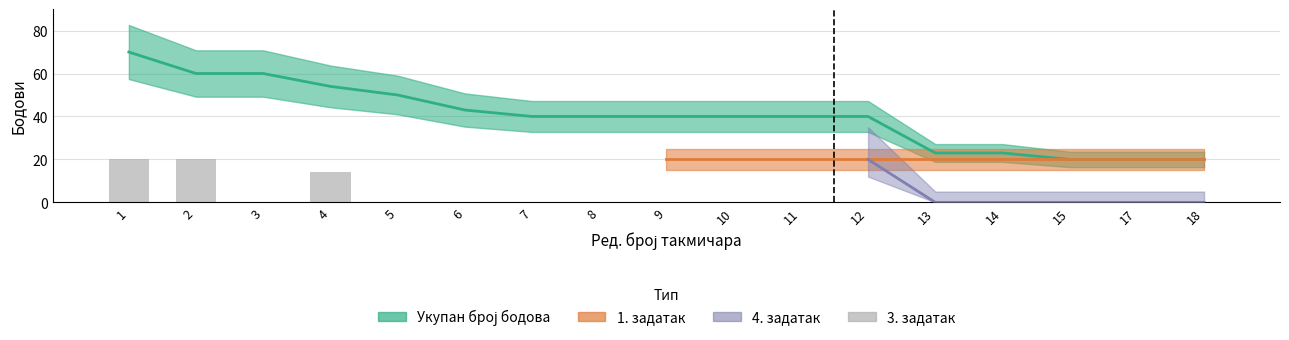

Where is the data nearest to the value 10?

4